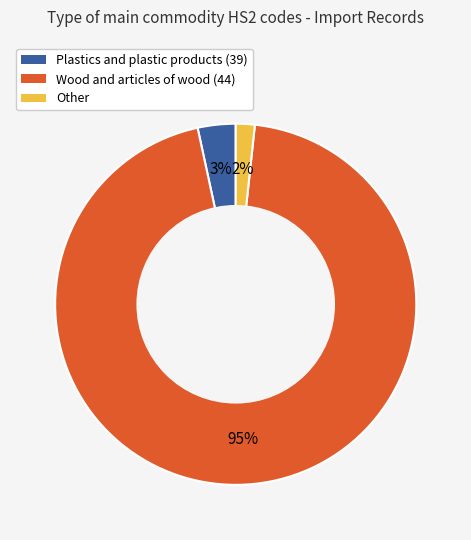

Does any single category account for the majority?

Yes